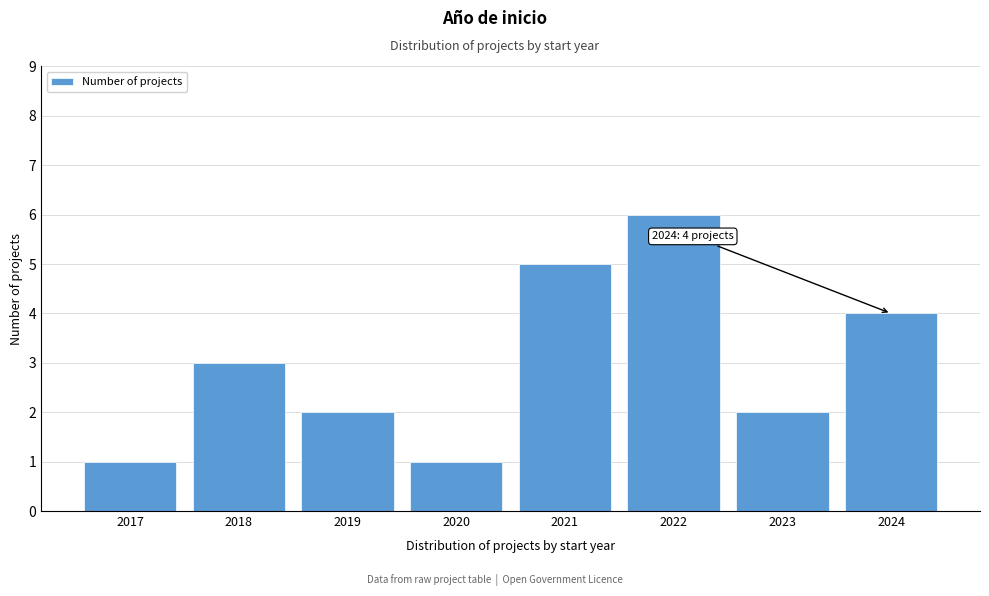

Reading left to right, extract all data points from this chart.

1	3	2	1	5	6	2	4